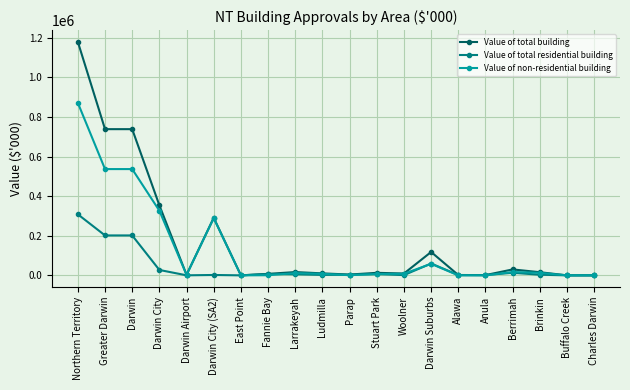

What is the highest value of the Value of non-residential building series?

870900.1